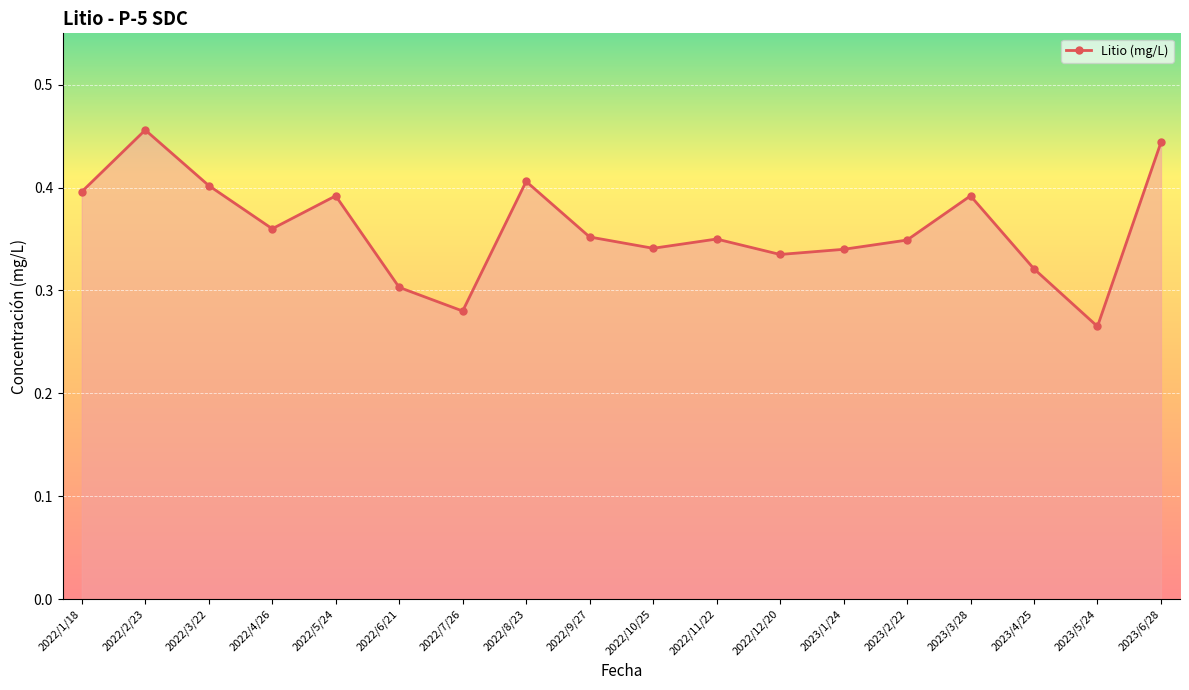

What is the label of the 13th point from the left?

2023/1/24